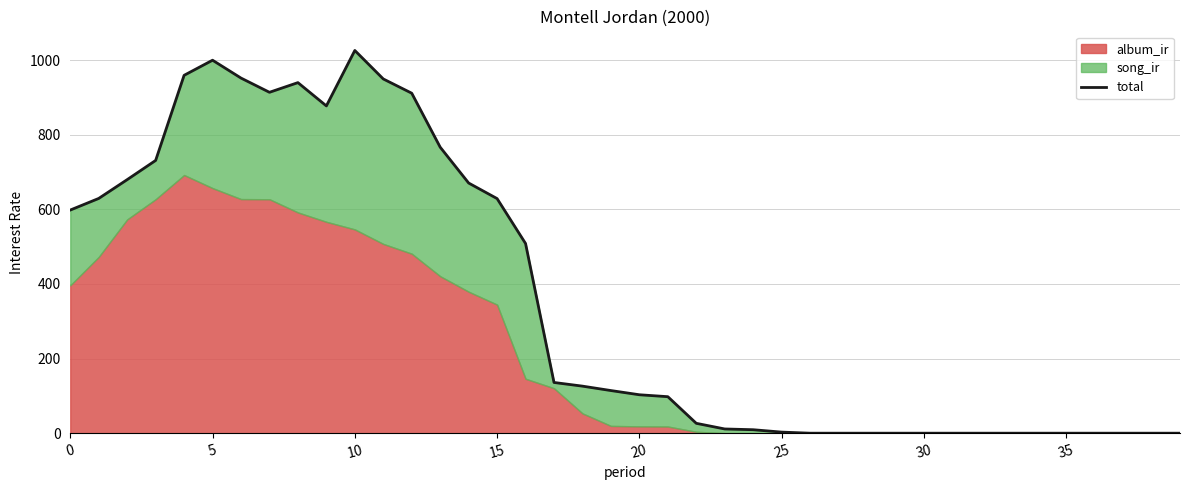

How many values are below 114?

20